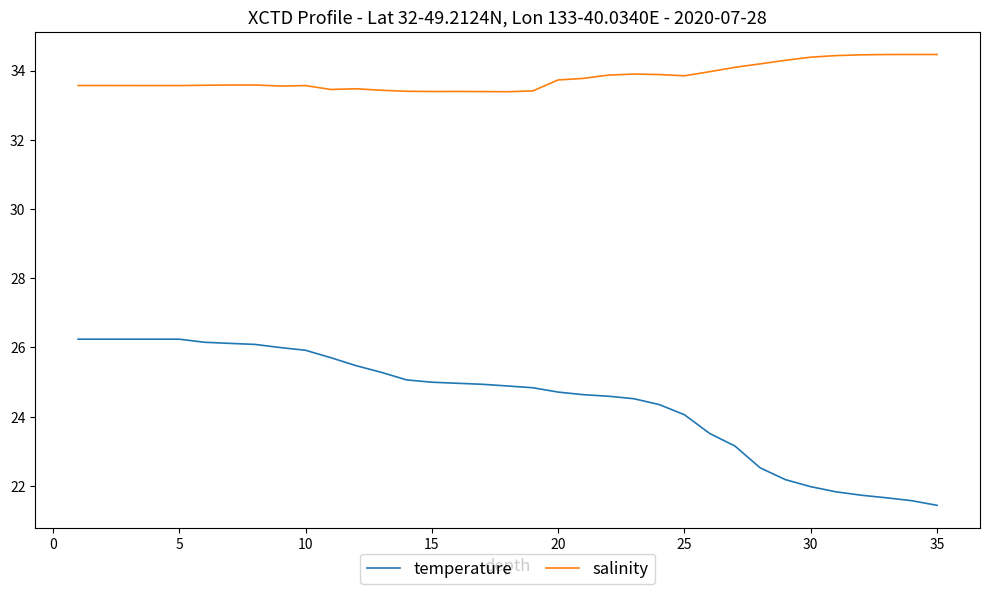

What is the average value of the temperature series?

24.5